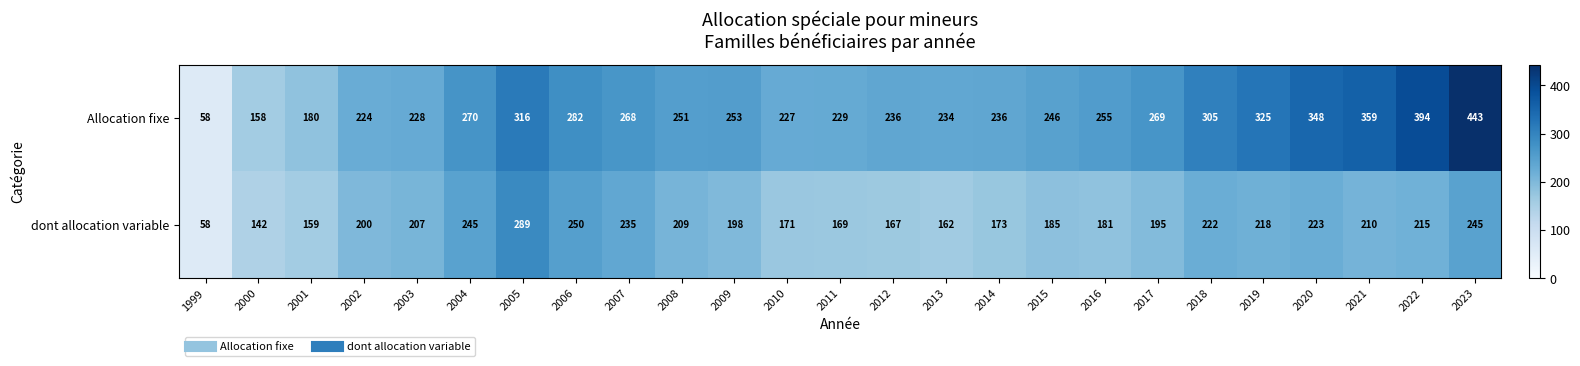

Which category has the lowest value across all series?

1999